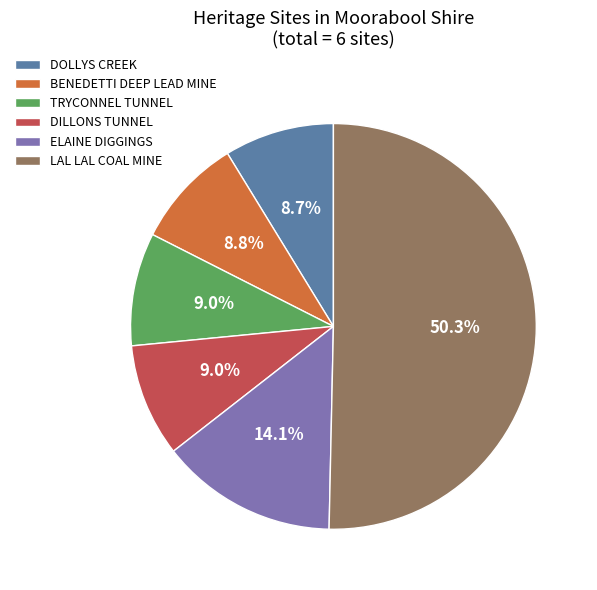

Between ELAINE DIGGINGS and TRYCONNEL TUNNEL, which is larger?

ELAINE DIGGINGS